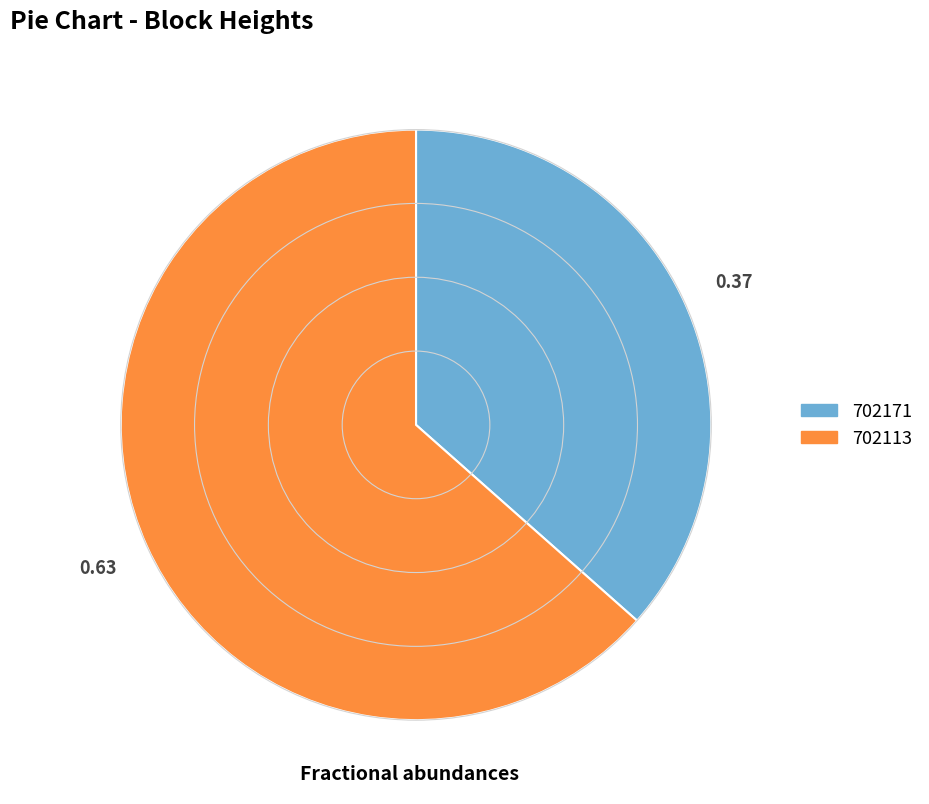

How many slices are in this pie chart?

2